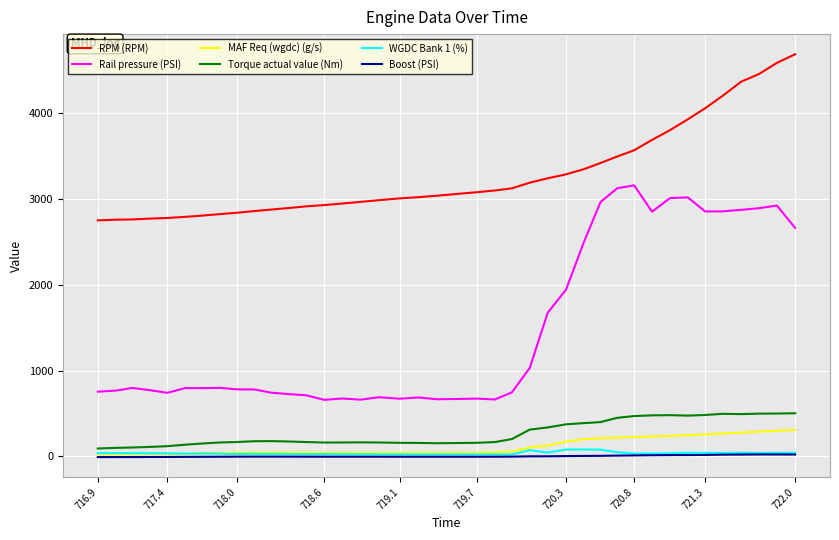

What is the highest value of the RPM (RPM) series?

4683.0